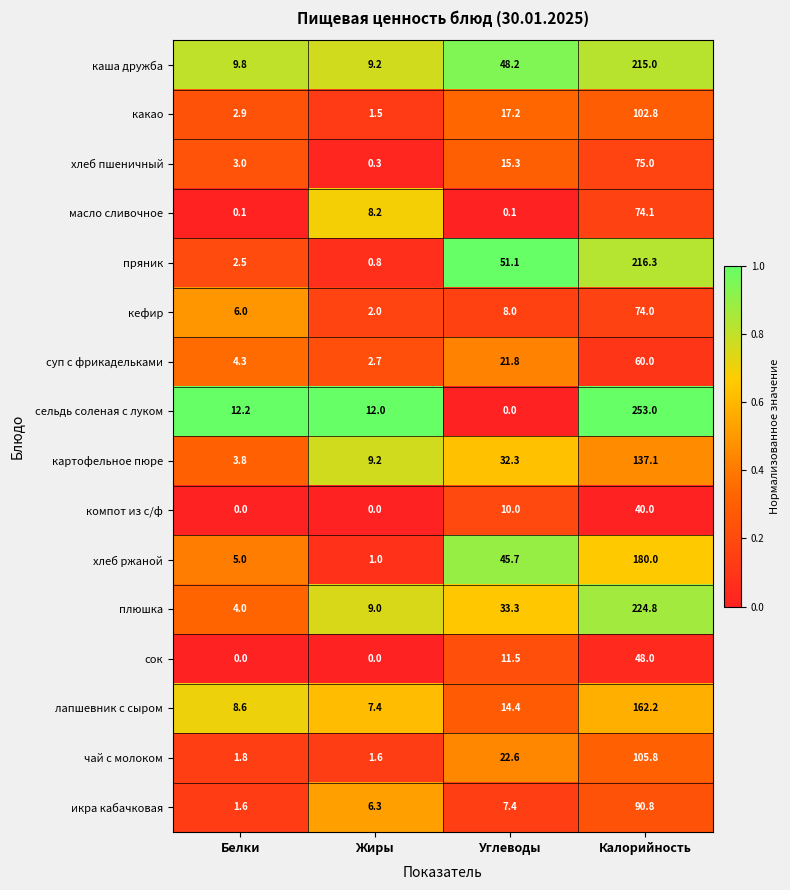

Count the number of categories in the chart.

4